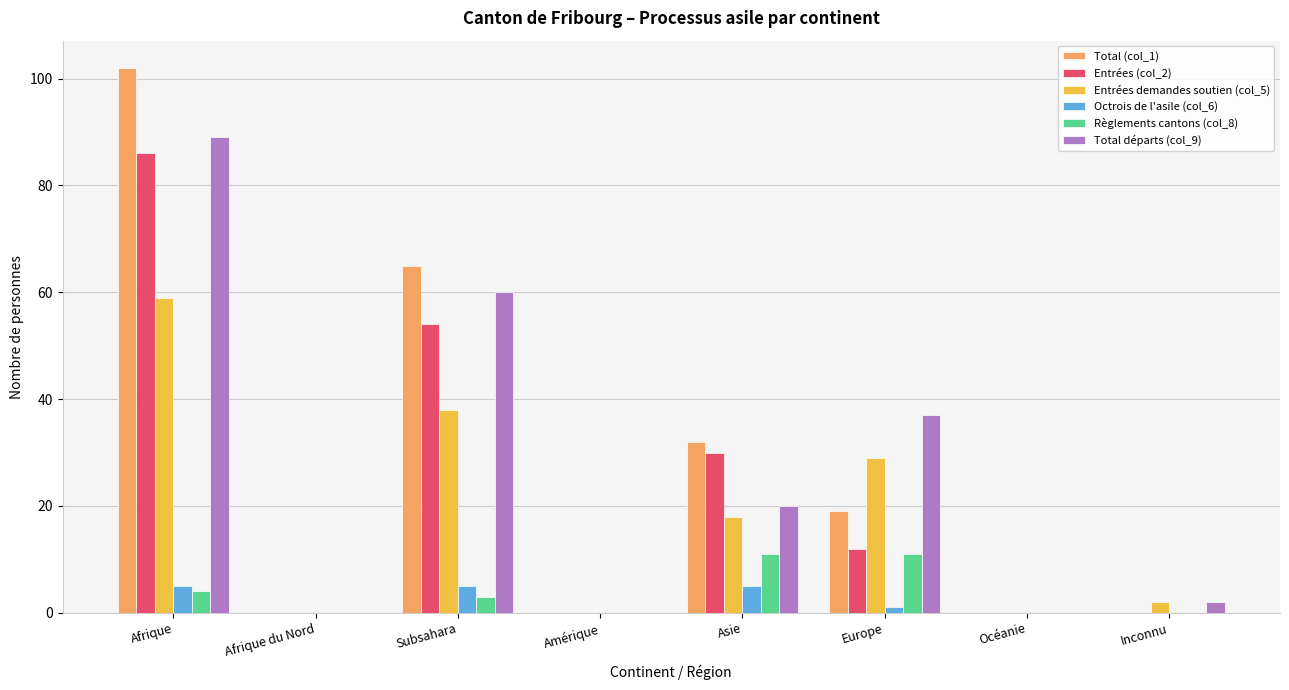

Between Afrique and Asie, which series saw the biggest shift?

Total (col_1)